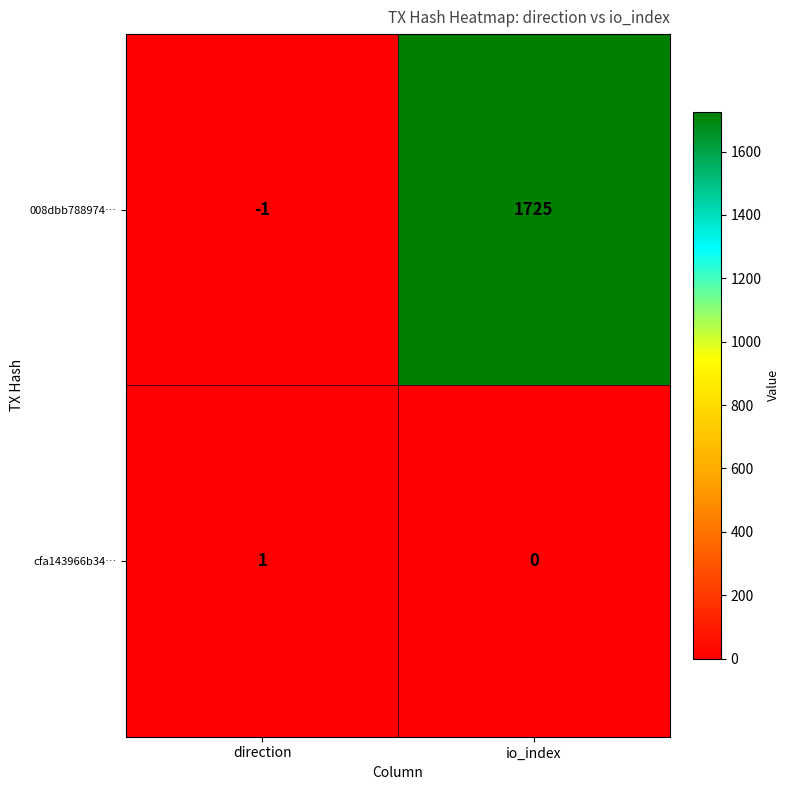

At which category does the chart reach its minimum across all series?

direction